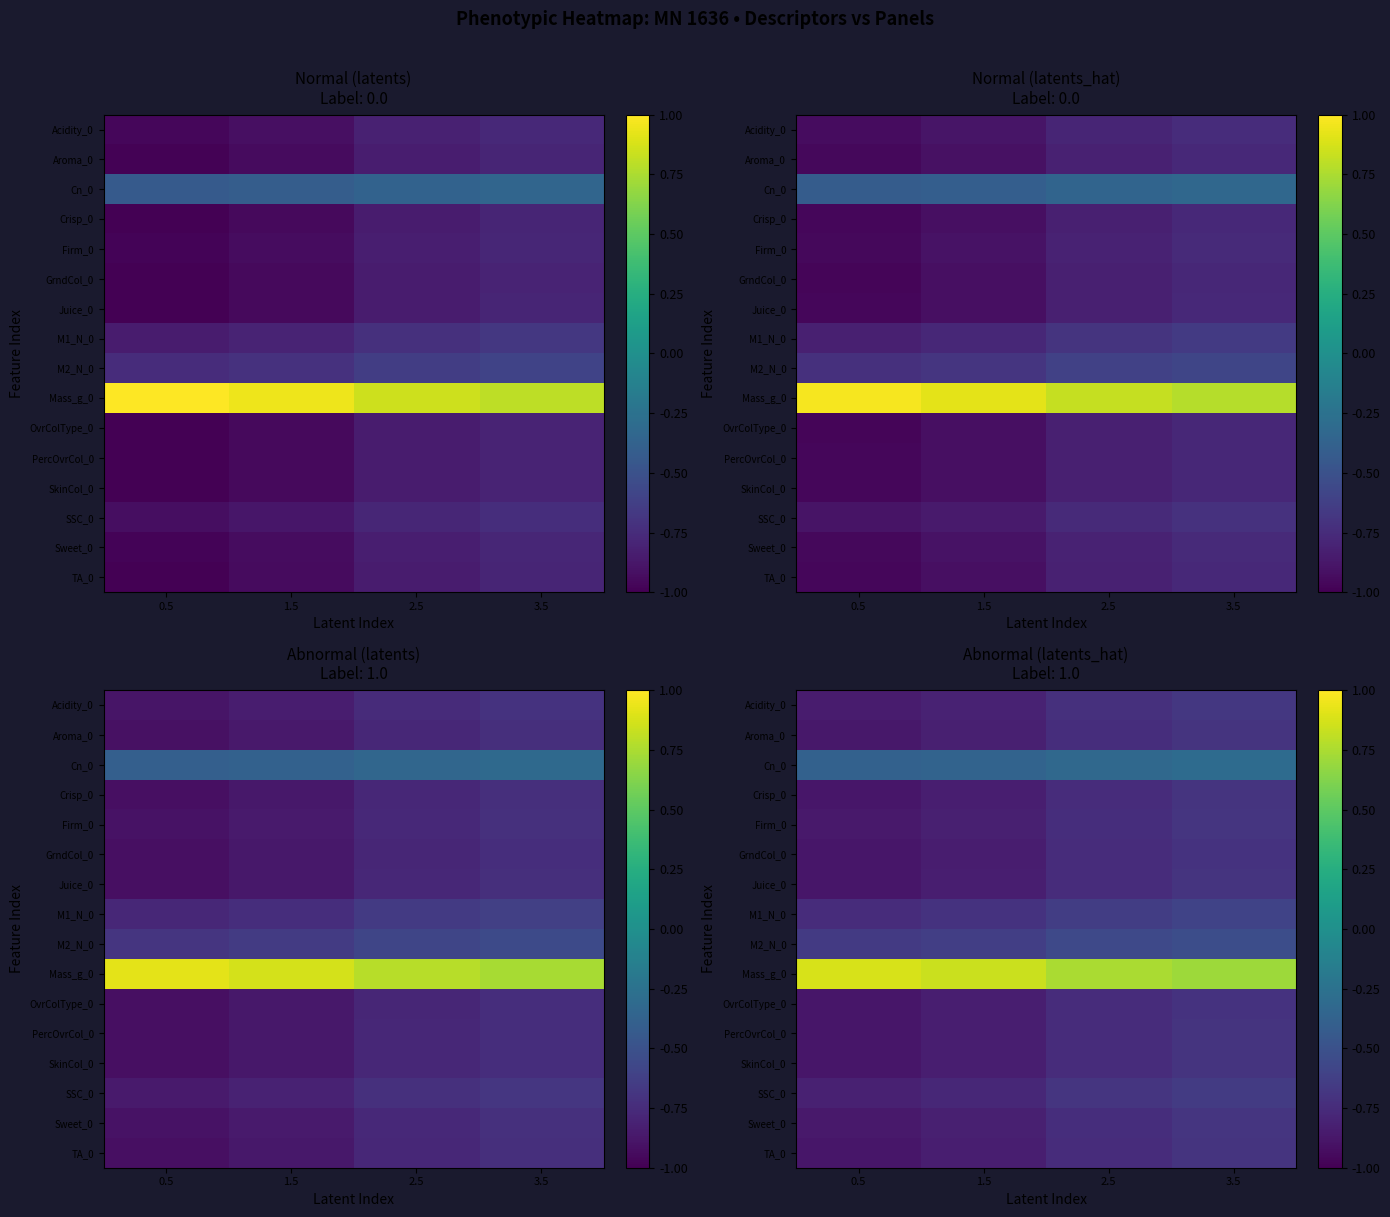

Between 2.5 and 3.5, which series saw the biggest shift?

GrndCol_0